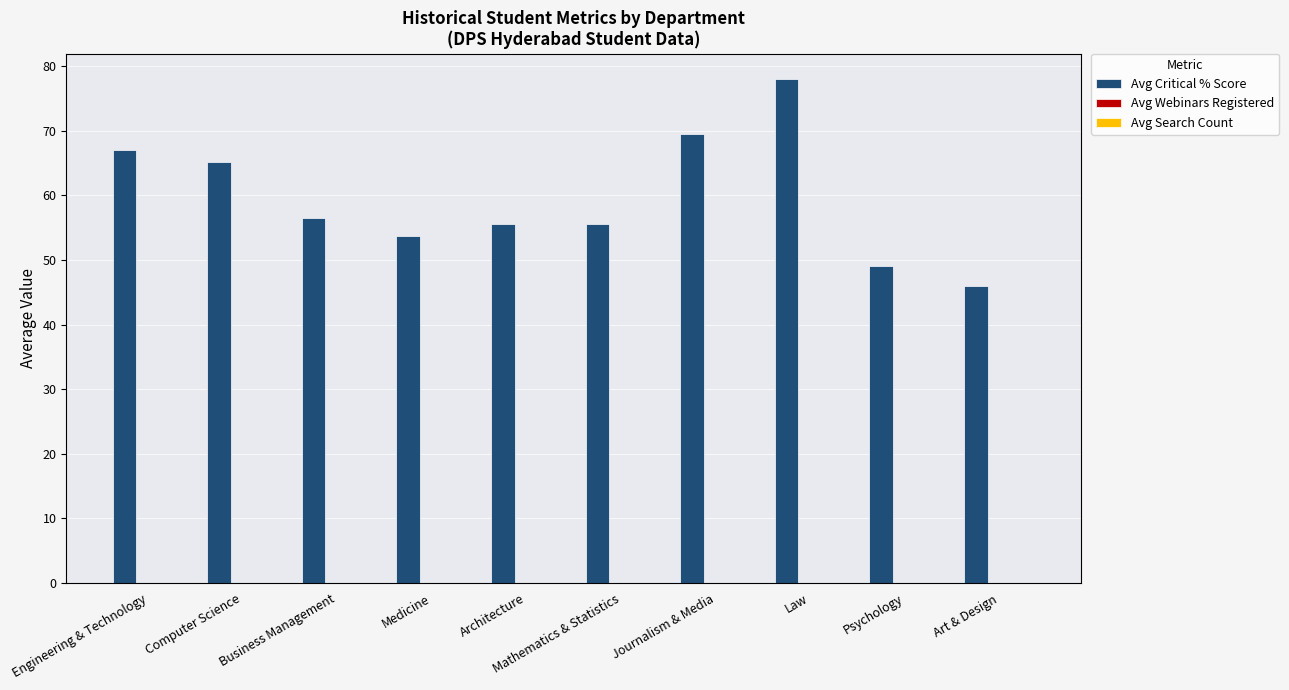

Read the value at Business Management.

56.5